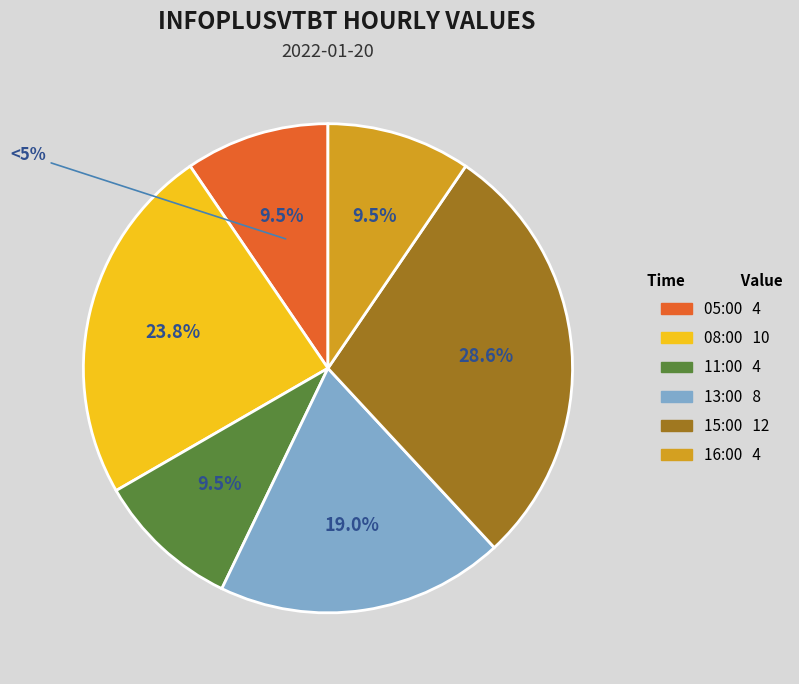

What portion of the pie excludes 08:00?

76.2%